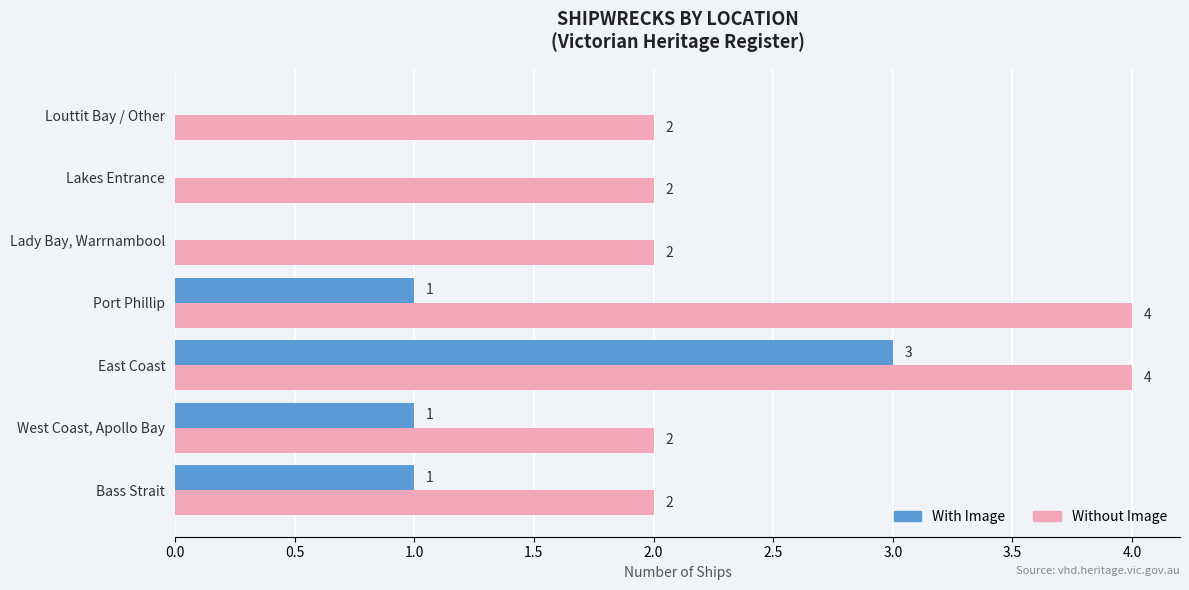

Which series has the largest range (max minus min)?

With Image